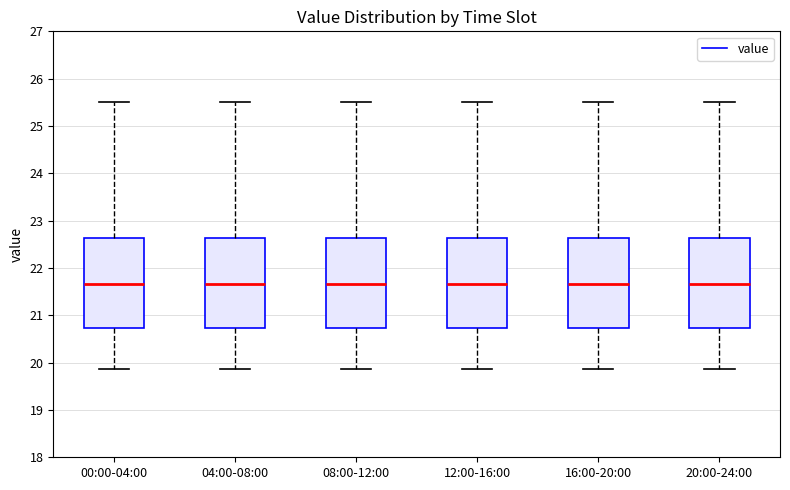

Reading left to right, transcribe this box plot: for each box, give where its median line is, the range the box spans, and where its two whiskers end, as read against the y-axis. The values are not printed on the chart, so give them approximately, as read against the axis.

00:00-04:00: median 21.7, box 20.7 to 22.6, whiskers 19.9 to 25.5
04:00-08:00: median 21.7, box 20.7 to 22.6, whiskers 19.9 to 25.5
08:00-12:00: median 21.7, box 20.7 to 22.6, whiskers 19.9 to 25.5
12:00-16:00: median 21.7, box 20.7 to 22.6, whiskers 19.9 to 25.5
16:00-20:00: median 21.7, box 20.7 to 22.6, whiskers 19.9 to 25.5
20:00-24:00: median 21.7, box 20.7 to 22.6, whiskers 19.9 to 25.5